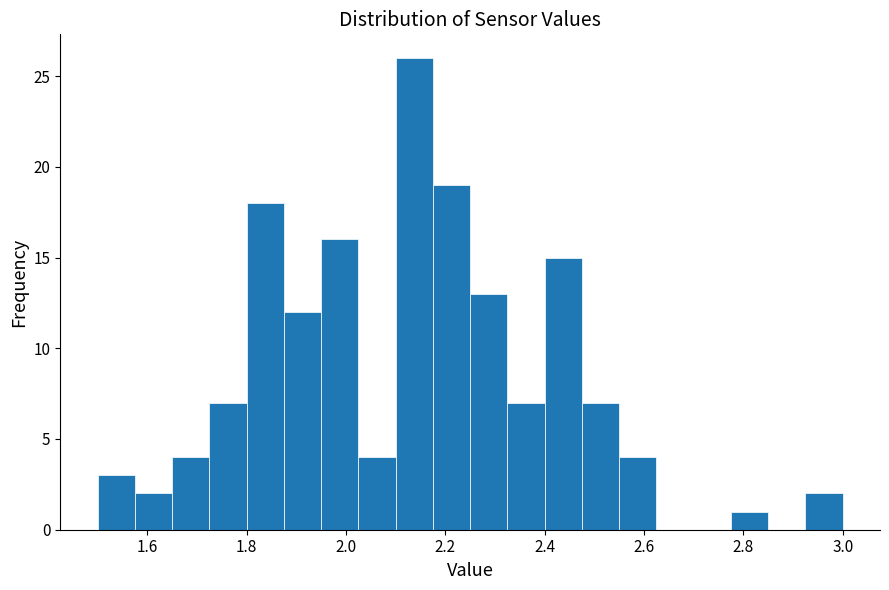

Read against the x-axis, roughly where is the centre of the tallest bar?

2.14